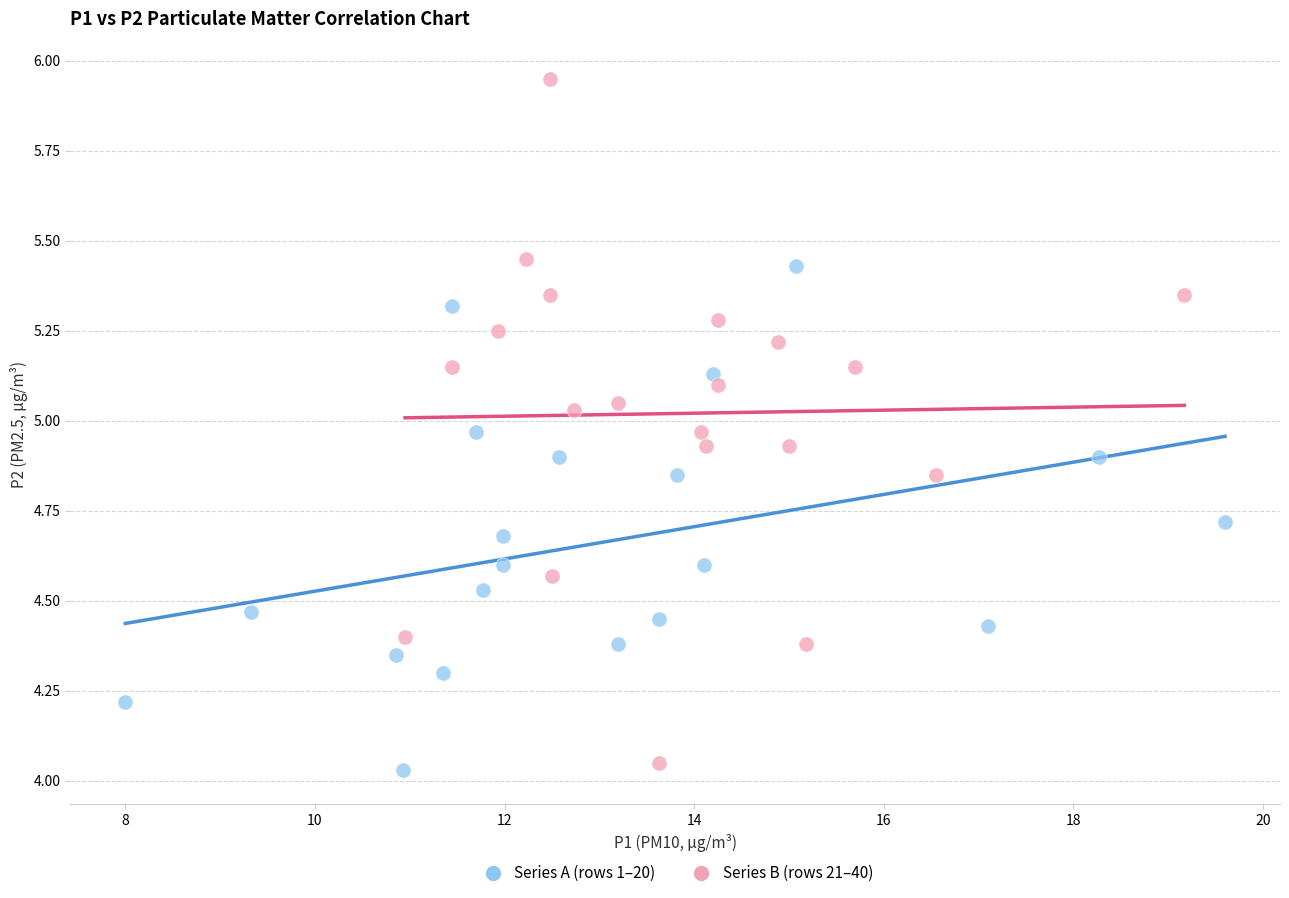

Which series reaches the maximum Y coordinate?

Series B (rows 21–40)